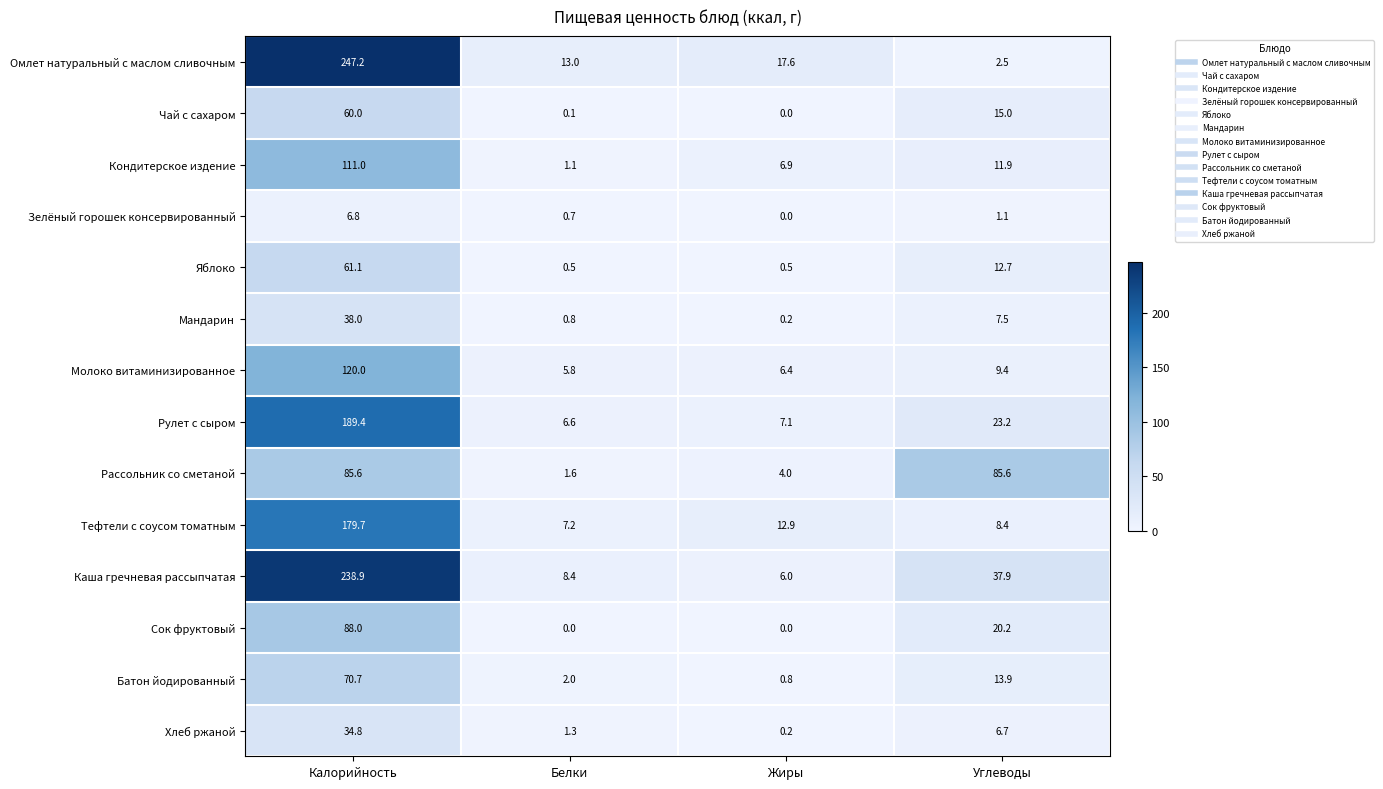

What is the maximum value shown in the chart?

247.2